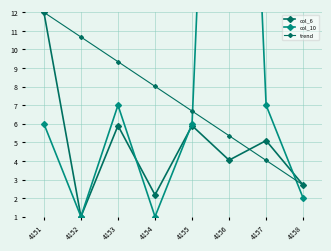

Read the col_10 value at 4153.

7.0